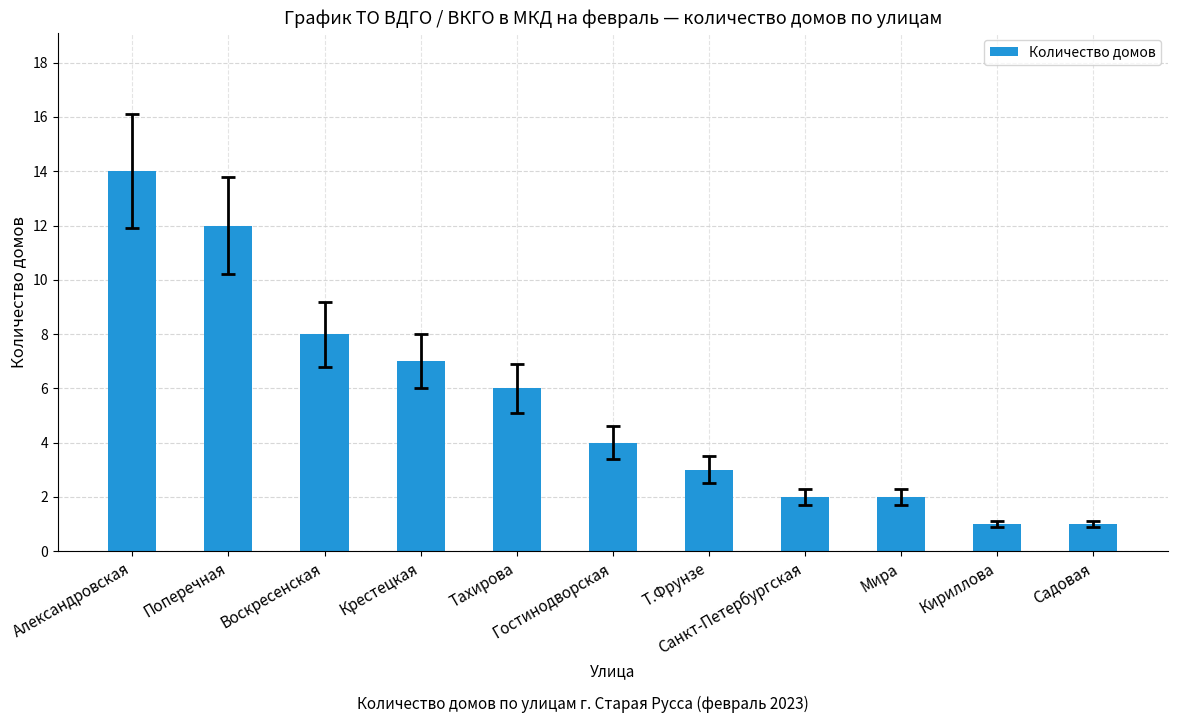

What is the smallest value displayed?

1